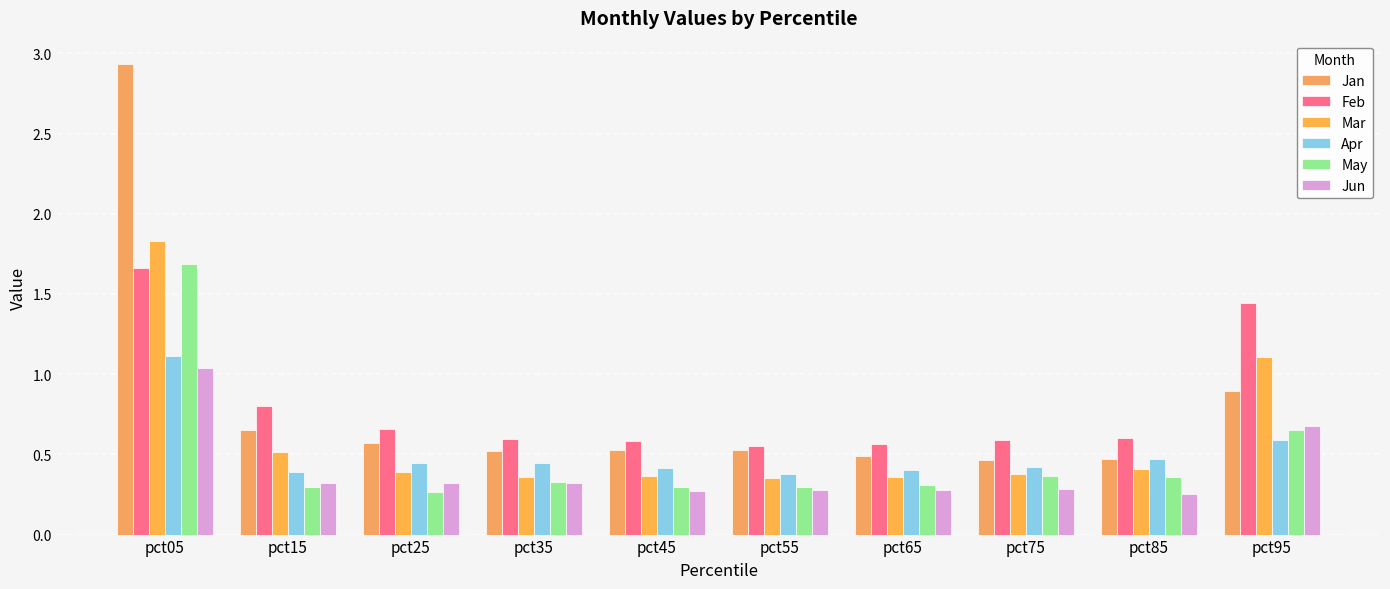

Which series has the widest spread of values?

Jan